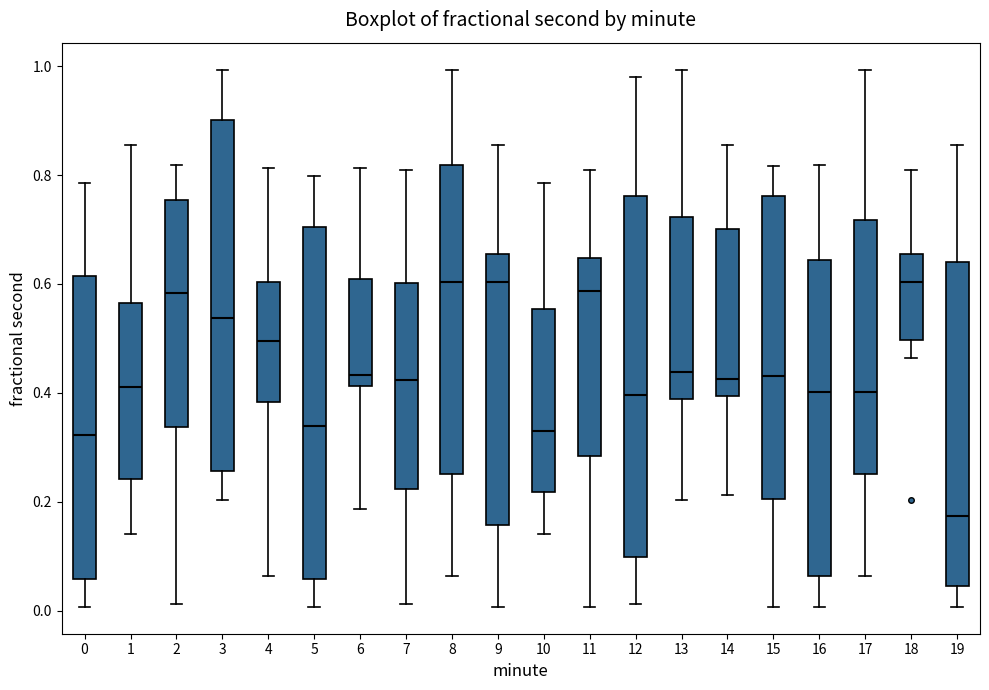

Which box's median line is the lowest?

19